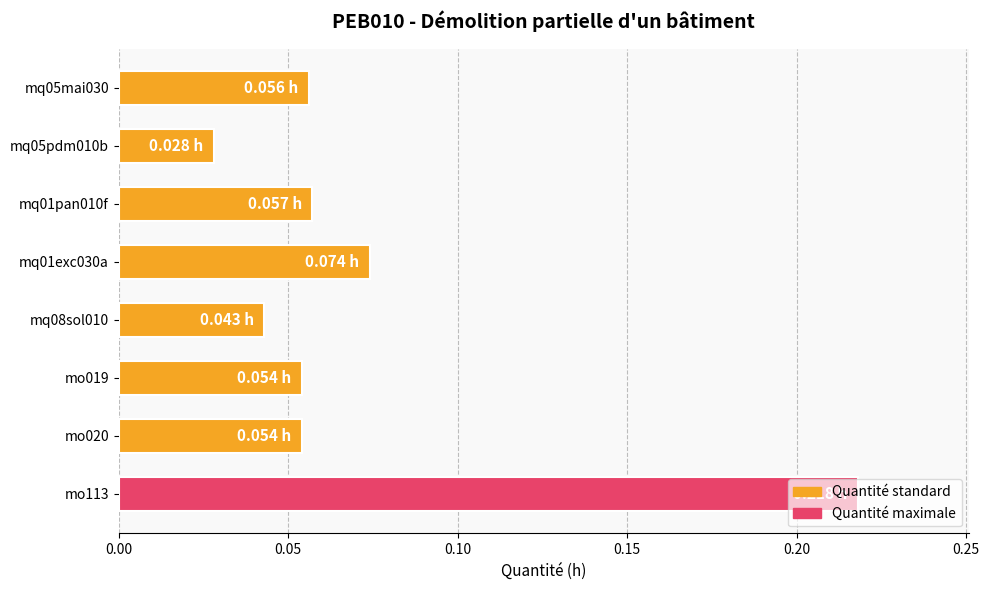

What is the change in value from mo019 to mo113?

+0.2